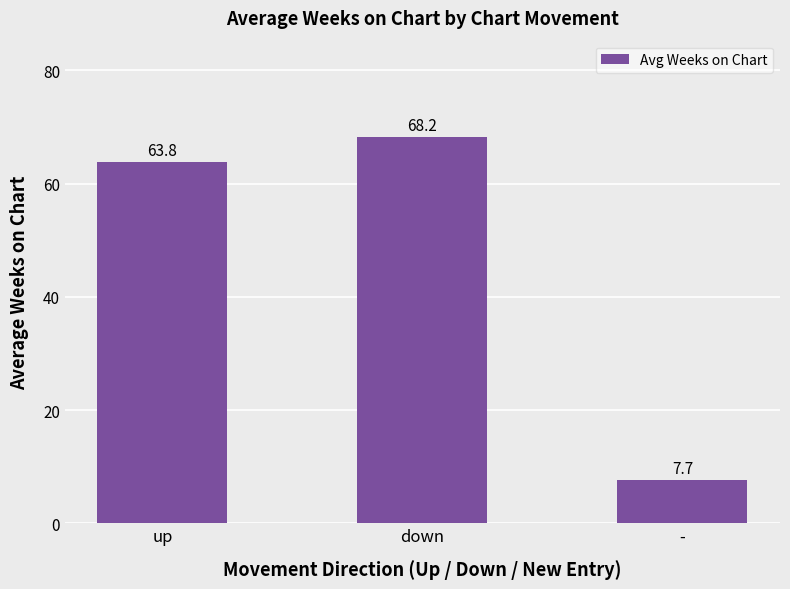

Which label corresponds to the largest value in the chart?

down